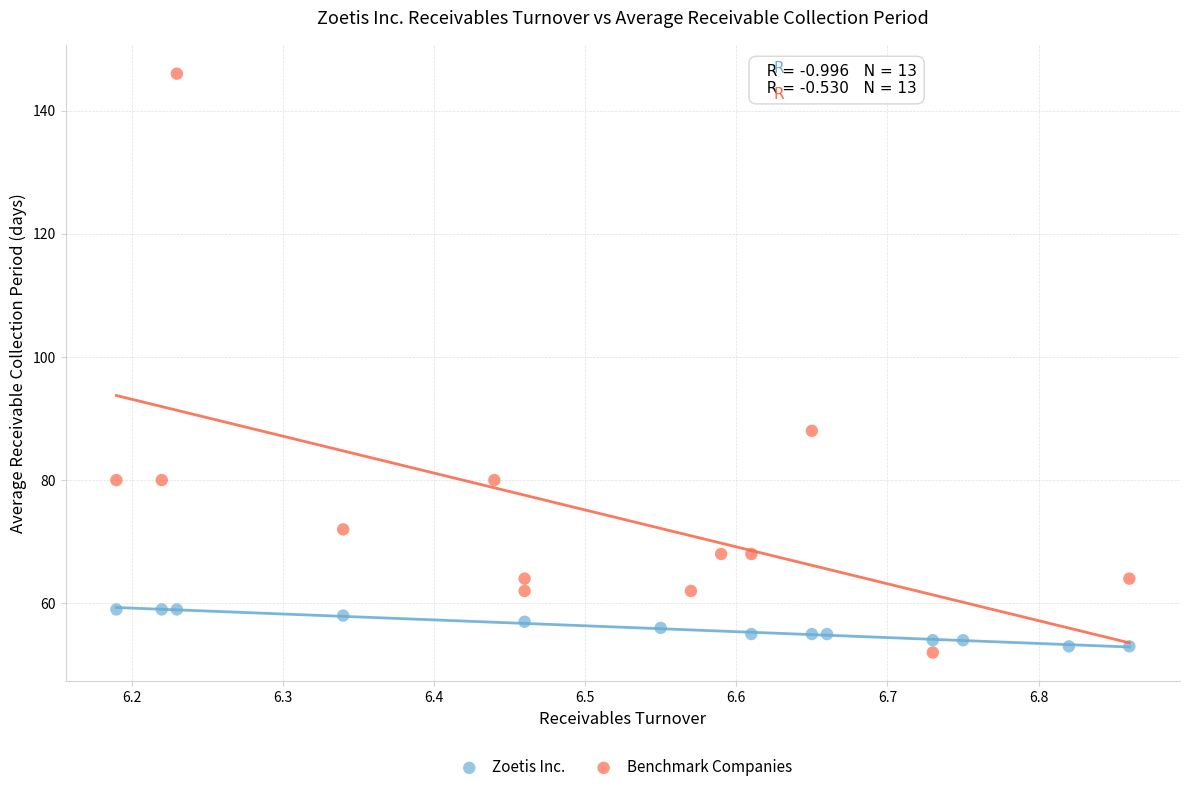

Which series contains the lowest Y value?

Benchmark Companies